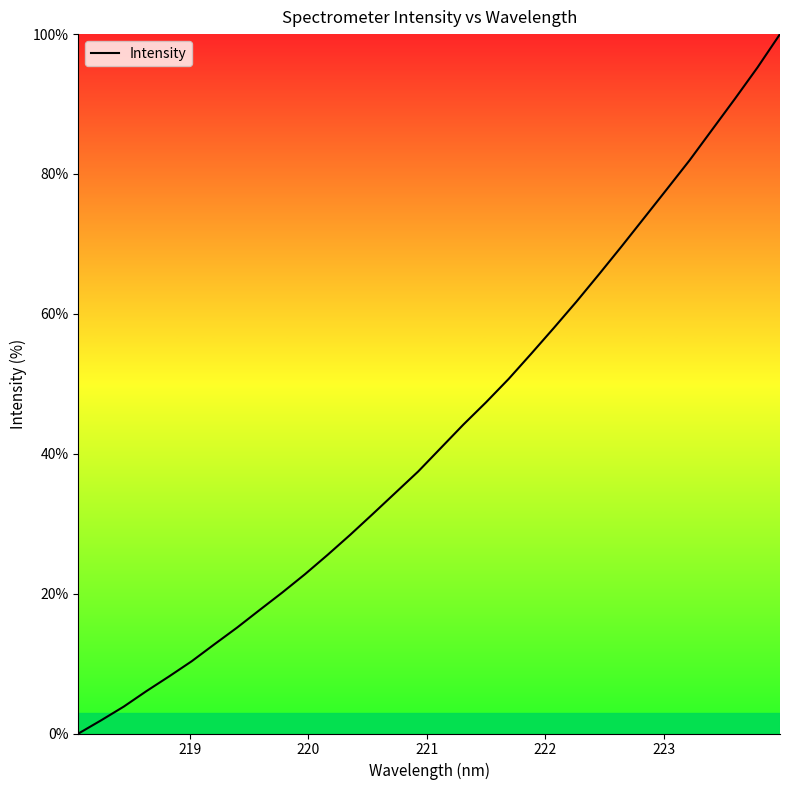

What is the difference between the maximum and minimum values?

100.0